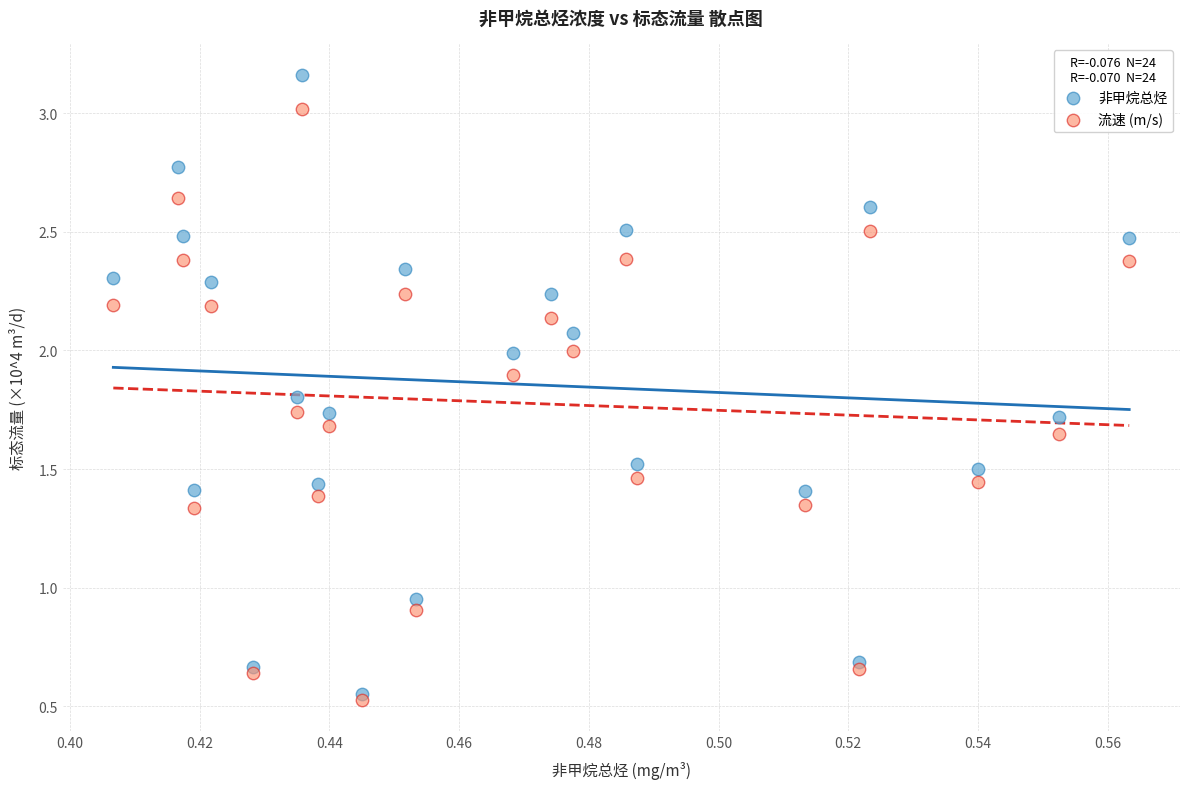

In the 流速 (m/s) series, what Y value is closest to 1?

0.9